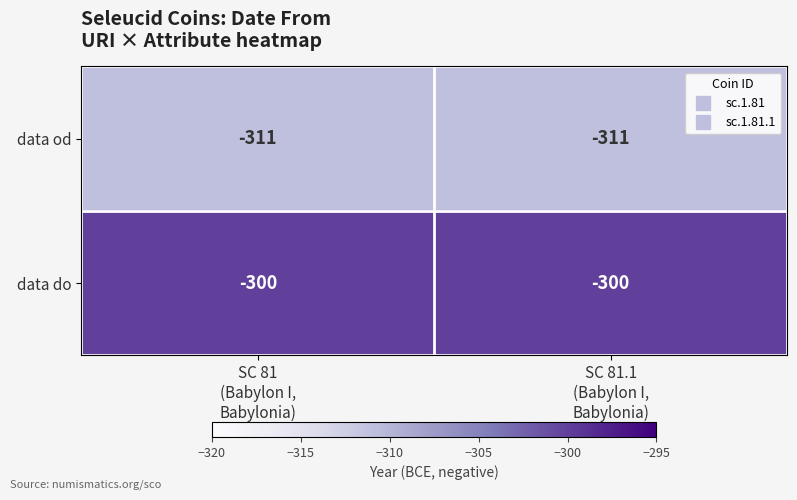

What is the sum of all data od values?

-622